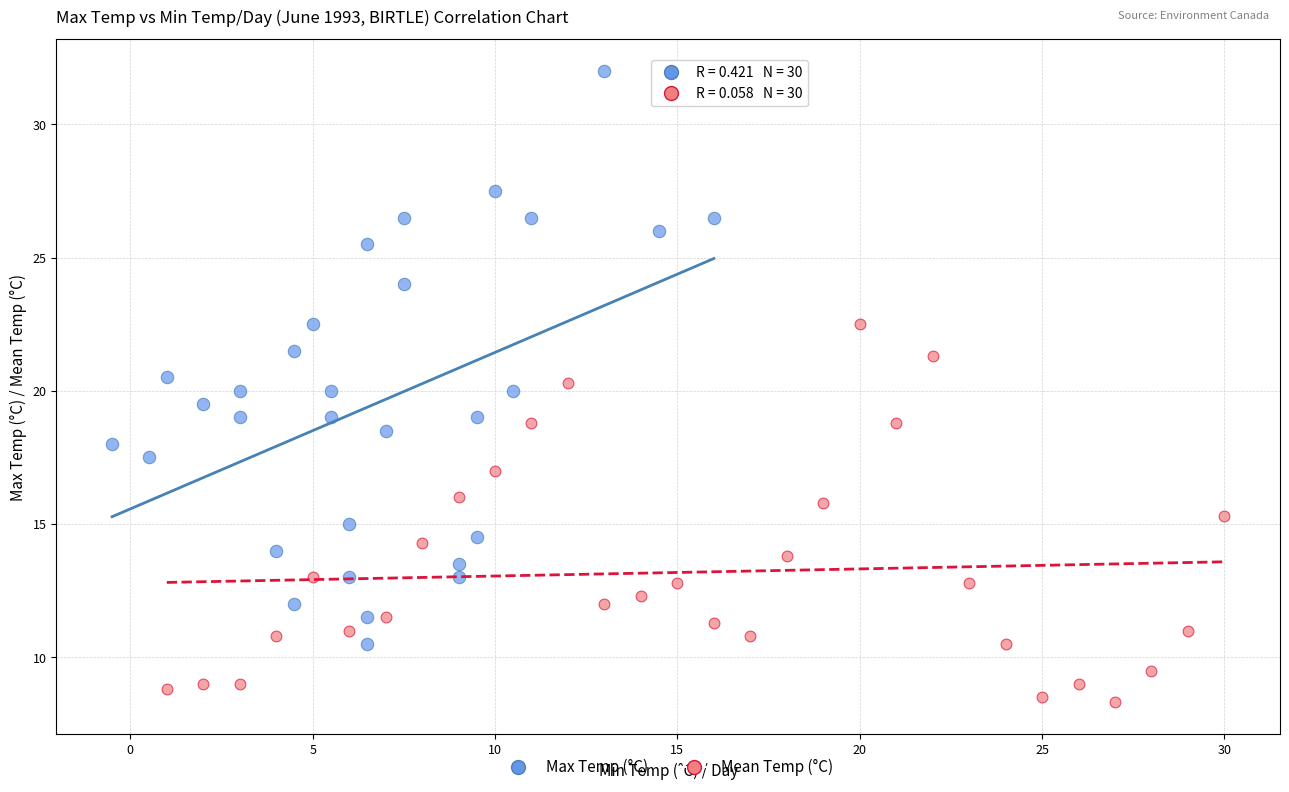

What are all the series names shown in the legend?

Max Temp (°C), Mean Temp (°C)